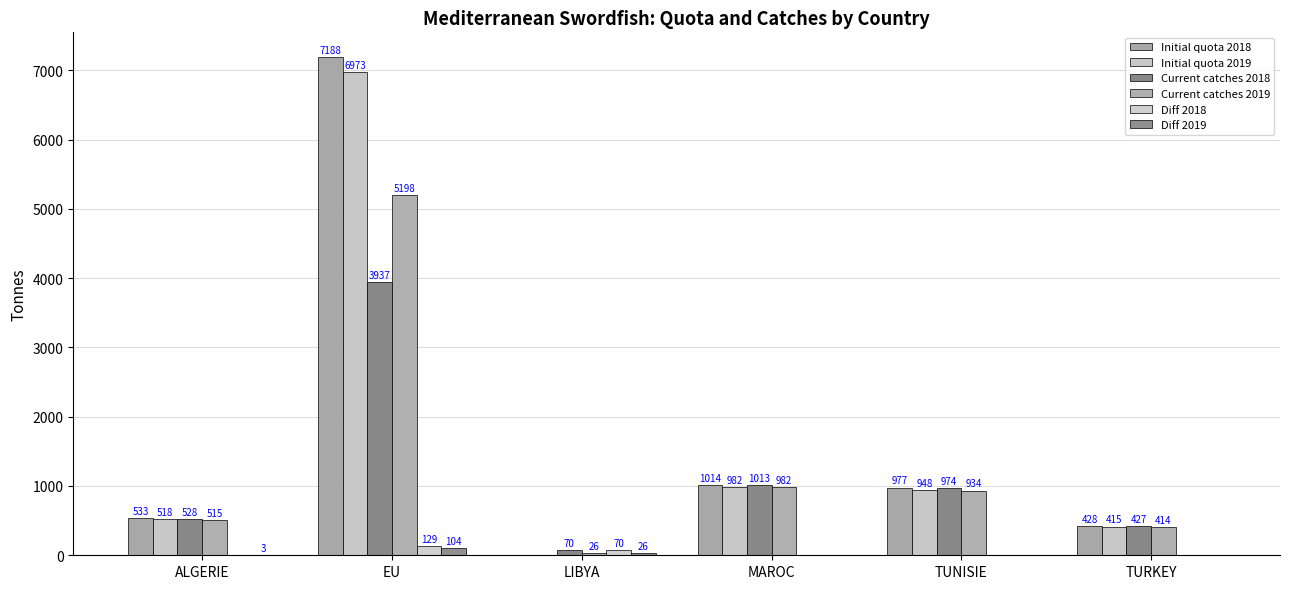

At which category is the sum across all series the highest?

EU